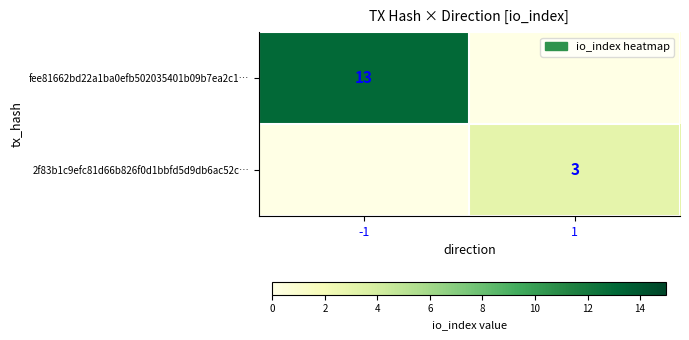

The 2f83b1c9efc81d66b826f0d1bbfd5d9db6ac52c… series shows 3 at 1. True or false?

True